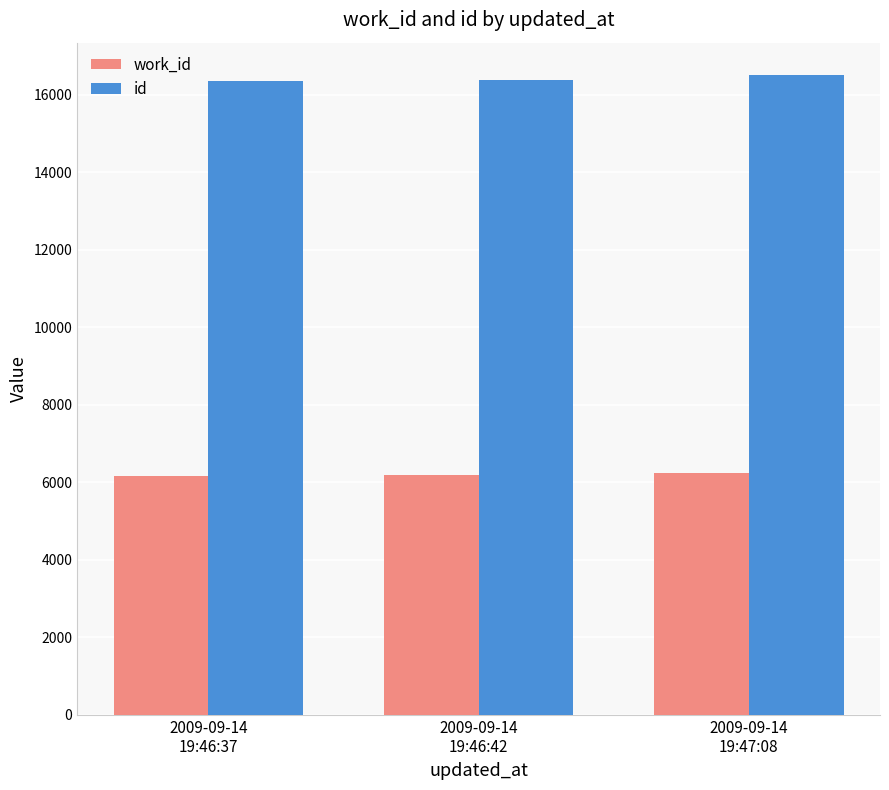

How many work_id values are between 6177 and 6234?

3